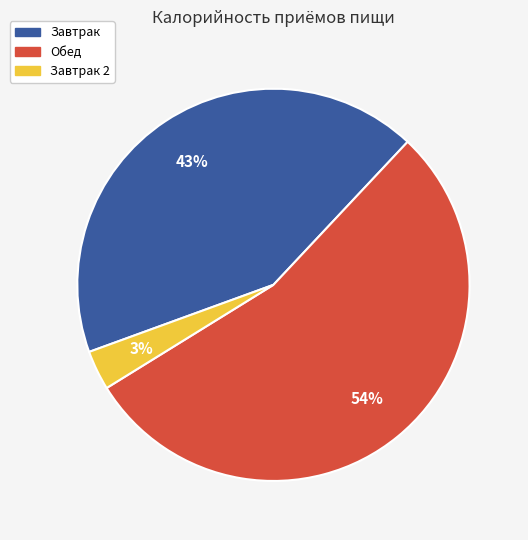

How many slices are in this pie chart?

3